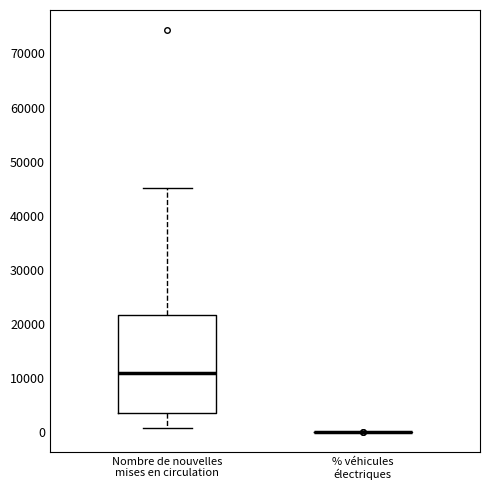

Reading left to right, read every box against the y-axis: the position of its median line, the range the box covers, and the ends of its whiskers. The values are not printed on the chart, so give them approximately, as read against the axis.

Nombre de nouvelles mises en circulation: median 11000, box 3000 to 22000, whiskers 1000 to 45000
% véhicules électriques: box collapsed to a line at 0, whiskers 0 to 0